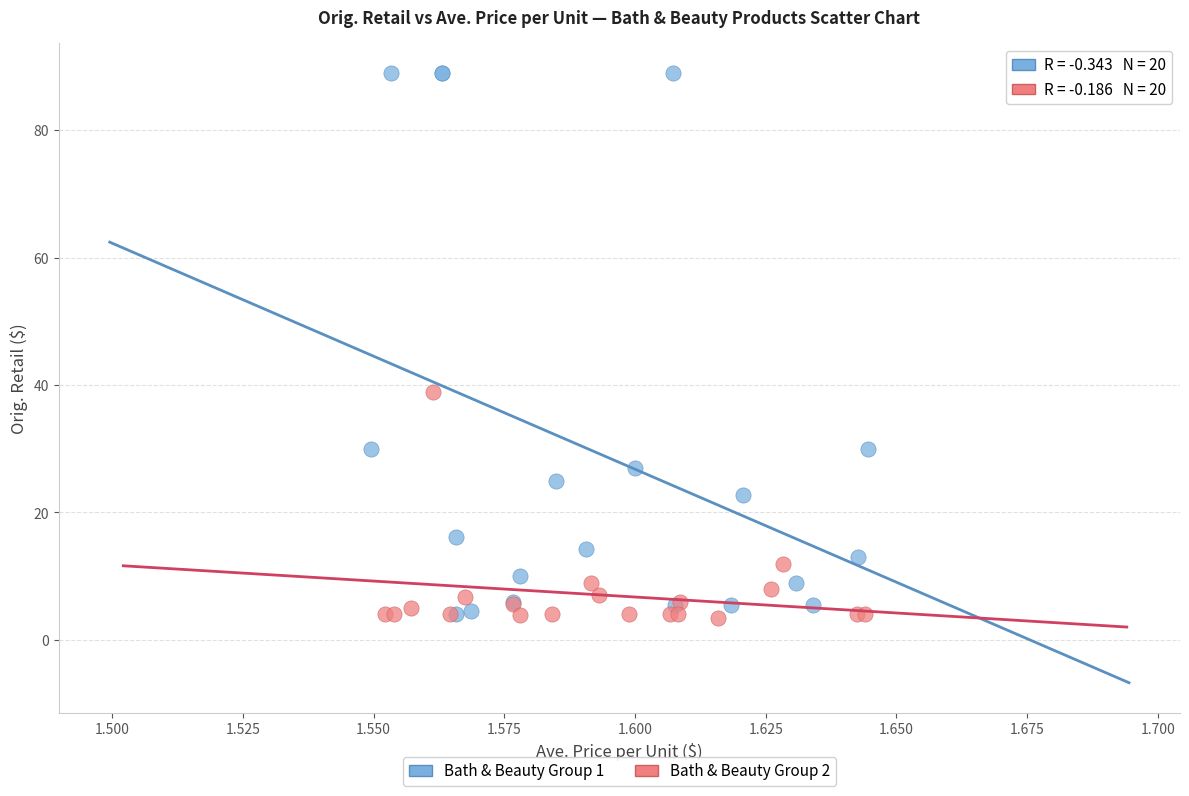

Which series has the largest Y range (max minus min)?

Bath & Beauty Group 1